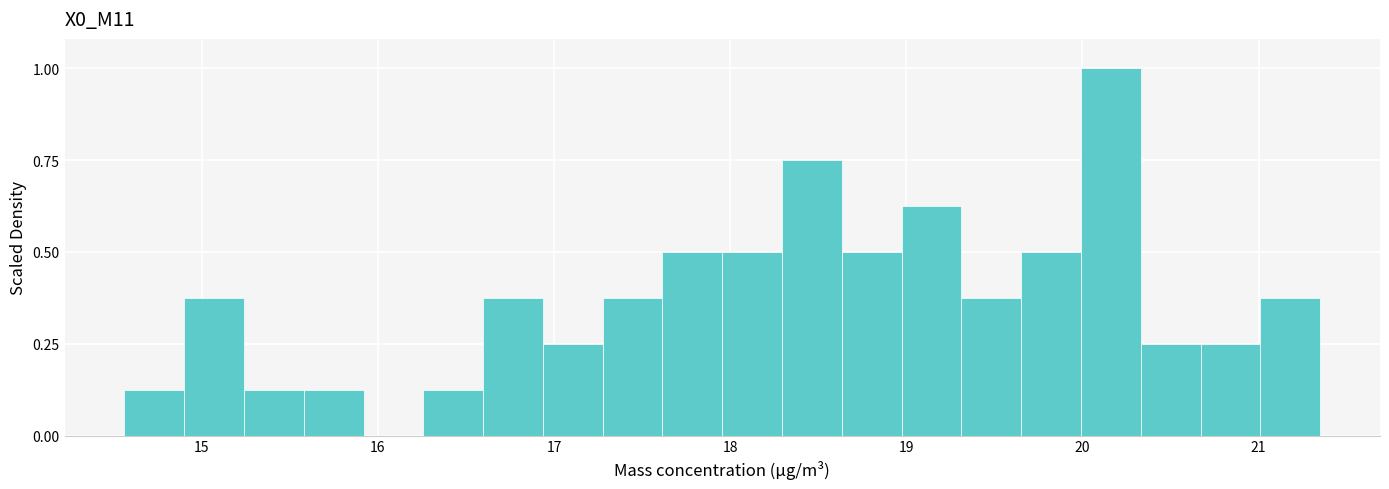

Around what value on the x-axis is the tallest bar? Give the approximate position of its centre, as read against the axis.

20.2